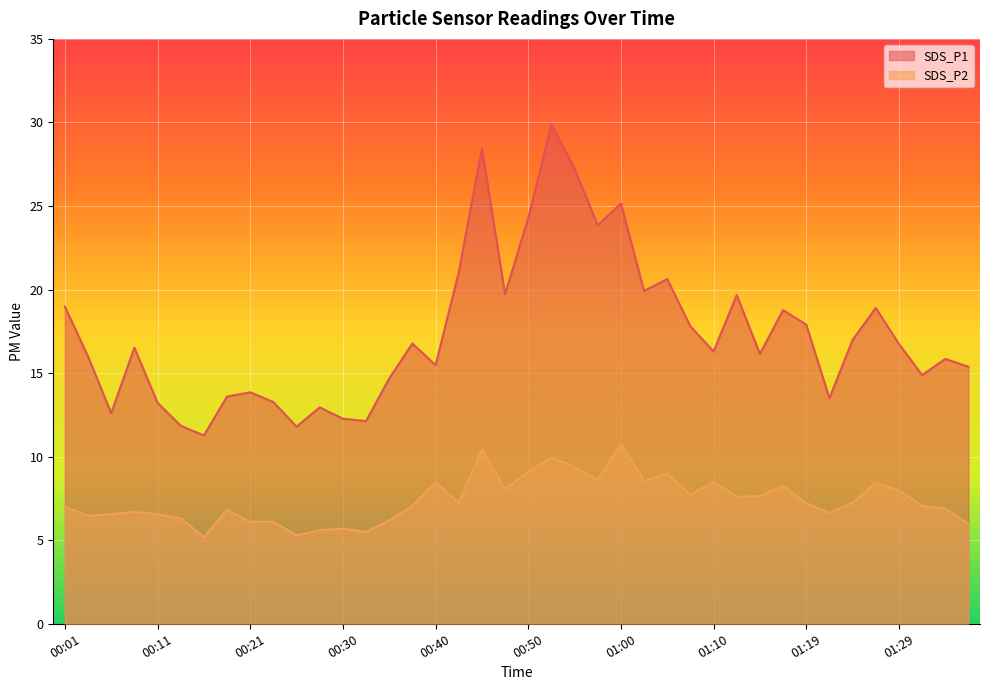

Count the number of categories in the chart.

40